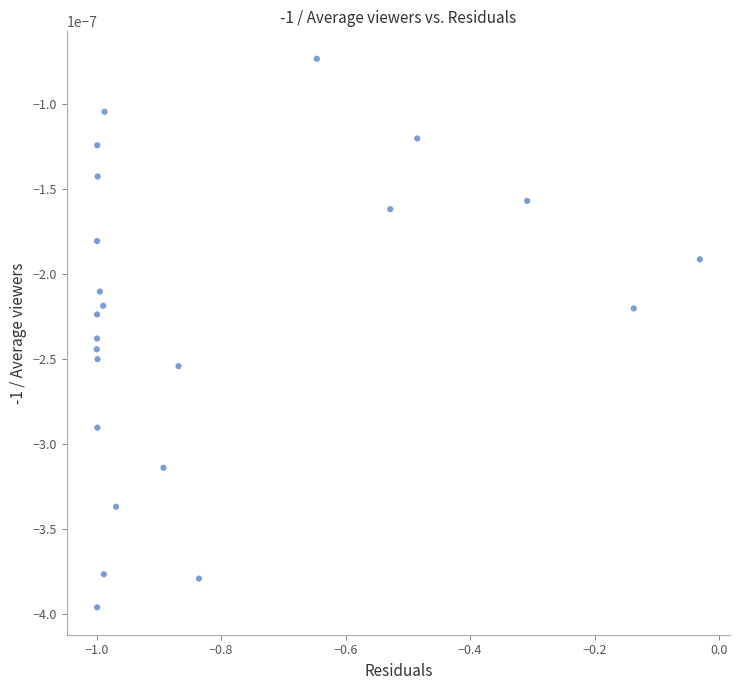

What is the range of X values (max minus min)?

1.0